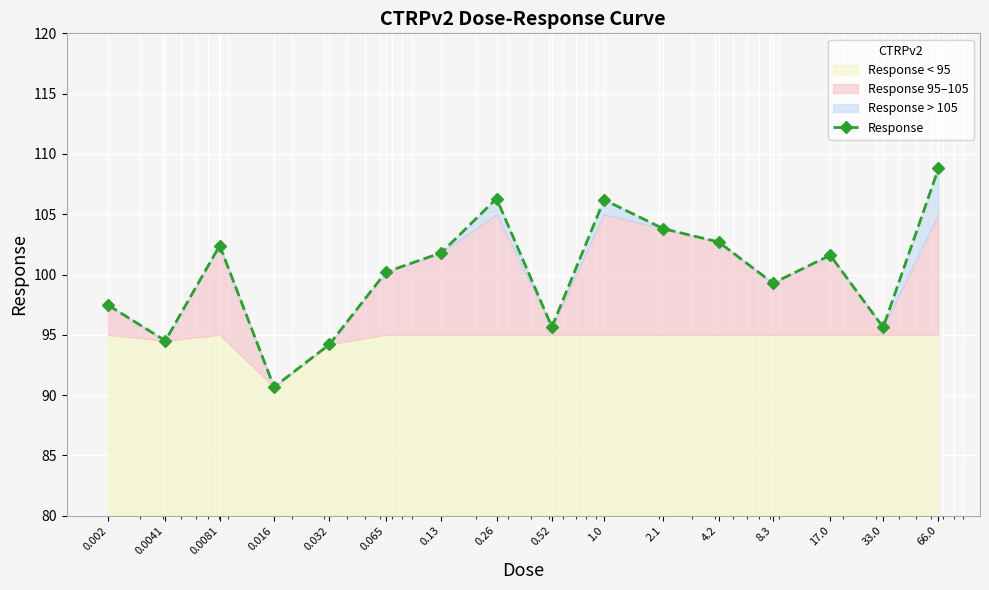

What position from the left is 0.032?

5